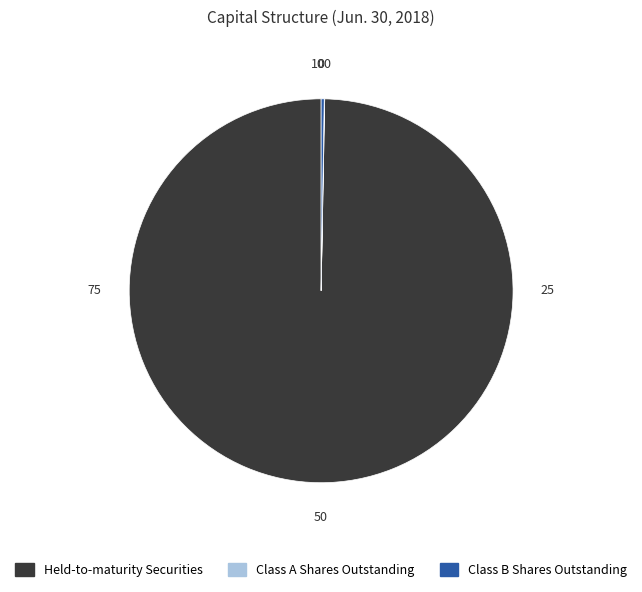

Which slice represents more than half of the pie?

Held-to-maturity Securities